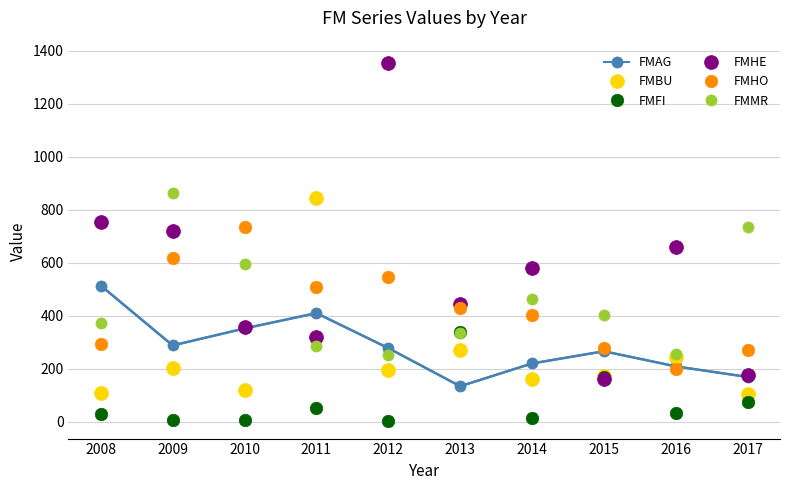

What is the average value of the FMAG series?

284